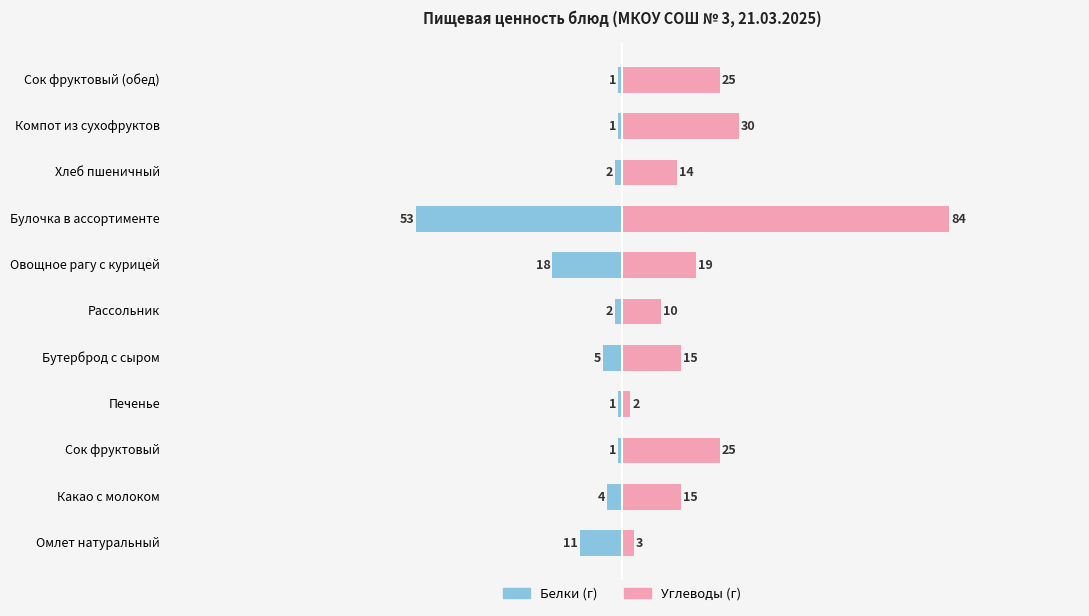

What is the difference between the highest and lowest values at Сок фруктовый (обед)?

26